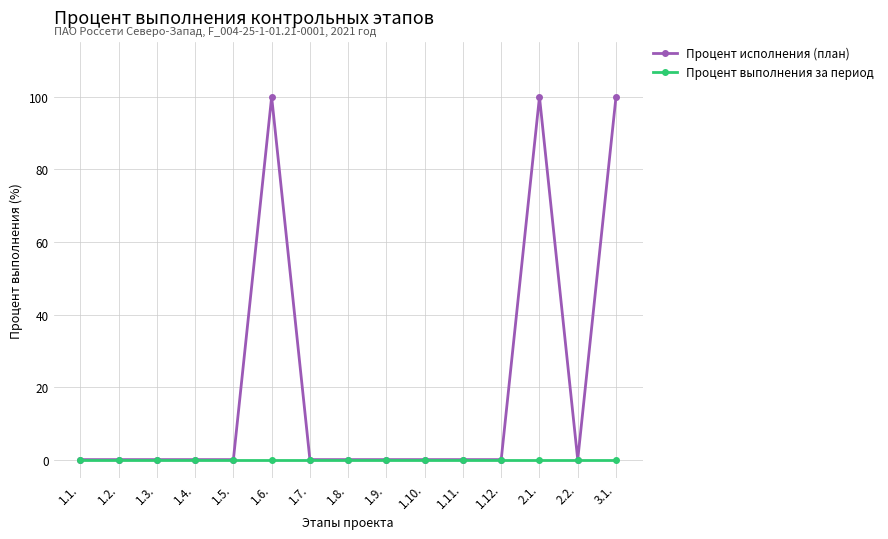

At 2.1., list the series in order from largest to smallest.

Процент исполнения (план), Процент выполнения за период